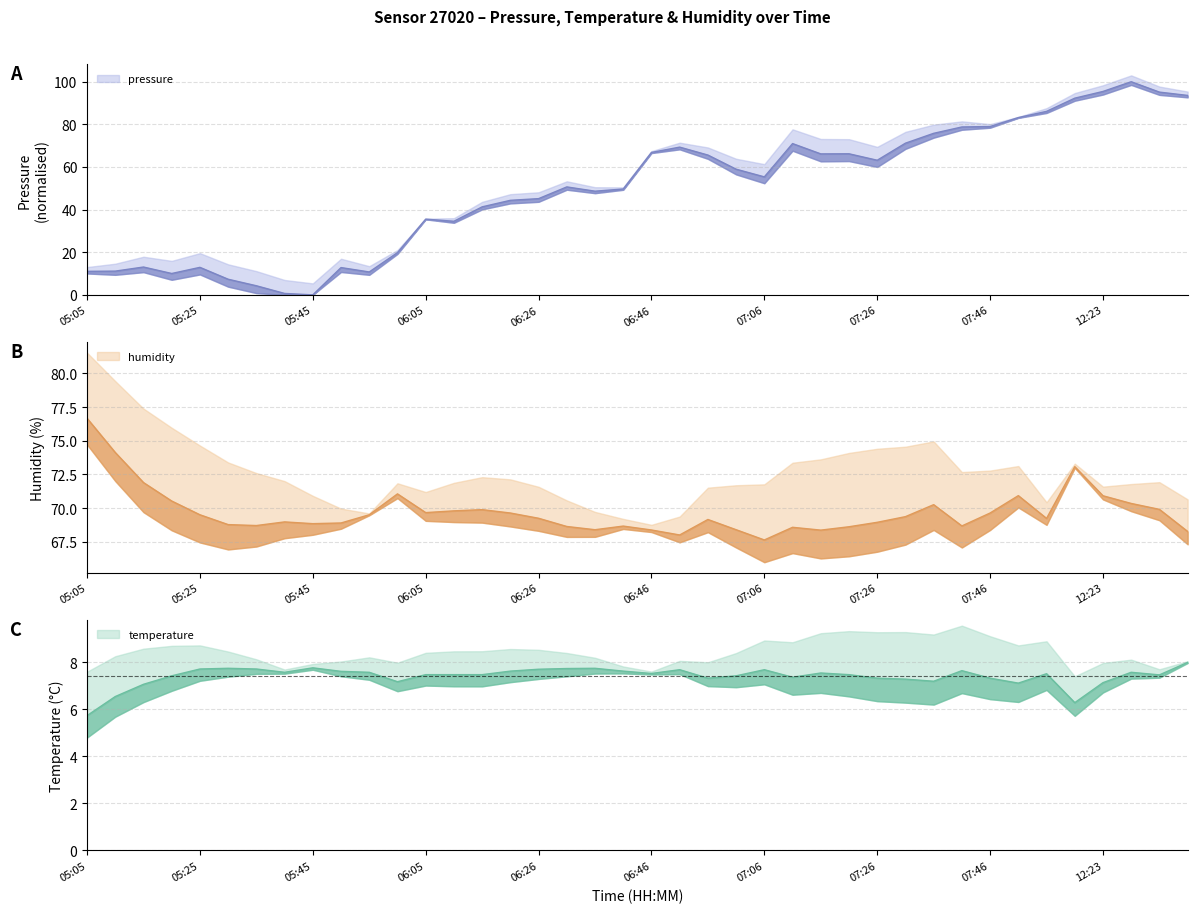

The humidity series shows 70.5 at 05:20. True or false?

True